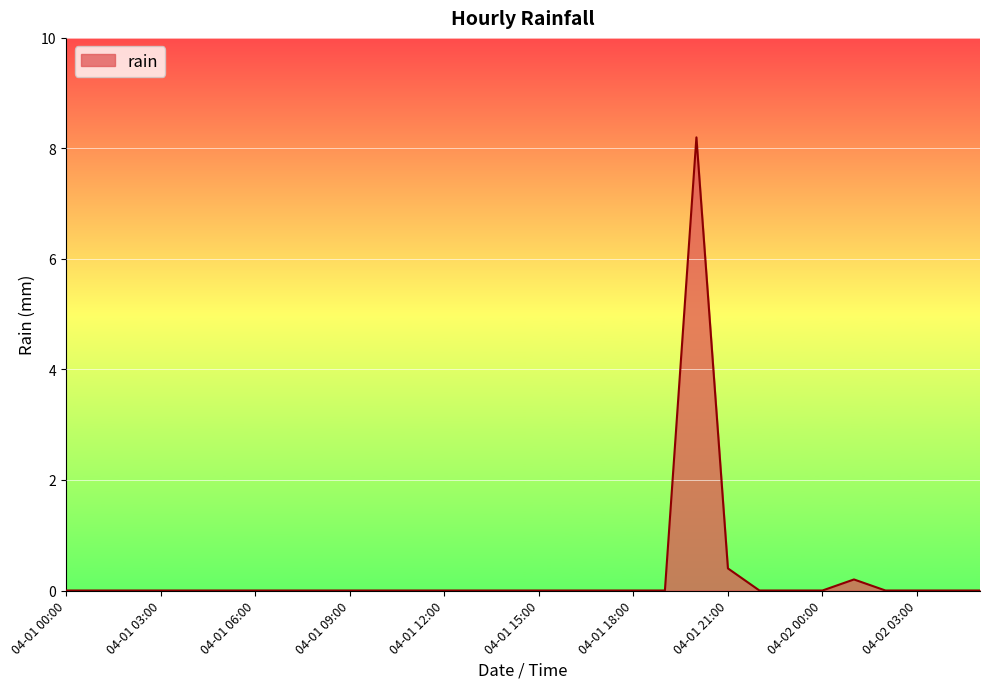

What is the difference between the maximum and minimum values?

8.2